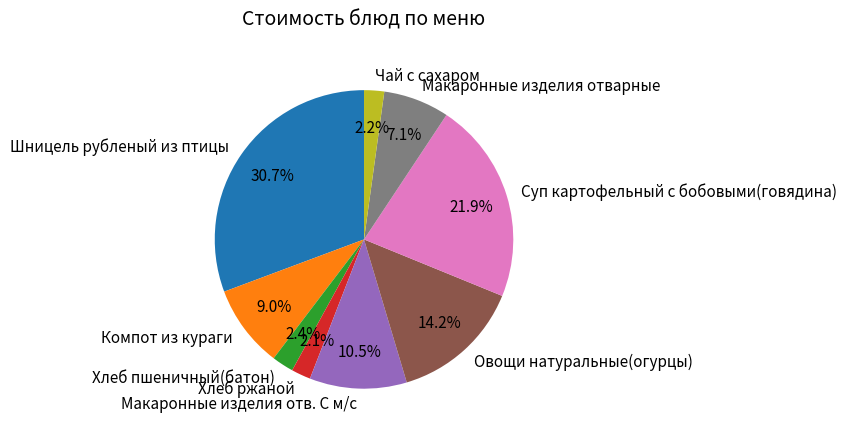

Approximately how many times larger is the value at Чай с сахаром compared to Хлеб пшеничный(батон)?

0.9